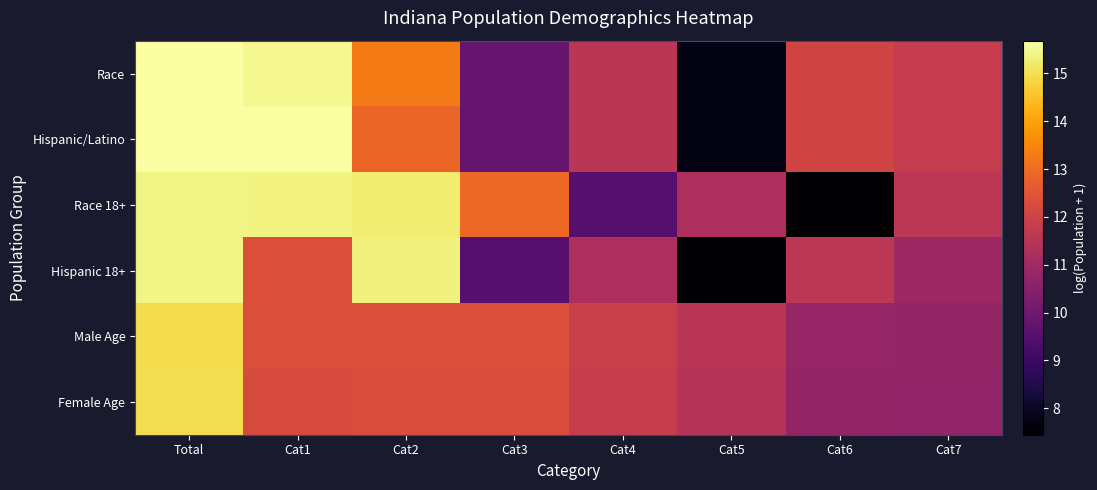

Reading right to left, extract all data points from this chart.

Race: Cat7=11.8	Cat6=12.1	Cat5=7.8	Cat4=11.5	Cat3=9.8	Cat2=13.3	Cat1=15.5	Total=15.7
Hispanic/Latino: Cat7=11.8	Cat6=12.1	Cat5=7.8	Cat4=11.5	Cat3=9.8	Cat2=12.9	Cat1=15.6	Total=15.7
Race 18+: Cat7=11.6	Cat6=7.4	Cat5=11.3	Cat4=9.5	Cat3=12.9	Cat2=15.3	Cat1=15.4	Total=15.4
Hispanic 18+: Cat7=10.9	Cat6=11.6	Cat5=7.4	Cat4=11.3	Cat3=9.5	Cat2=15.4	Cat1=12.4	Total=15.4
Male Age: Cat7=10.8	Cat6=10.8	Cat5=11.5	Cat4=11.9	Cat3=12.4	Cat2=12.3	Cat1=12.3	Total=15.0
Female Age: Cat7=10.7	Cat6=10.8	Cat5=11.5	Cat4=11.8	Cat3=12.3	Cat2=12.3	Cat1=12.2	Total=15.0